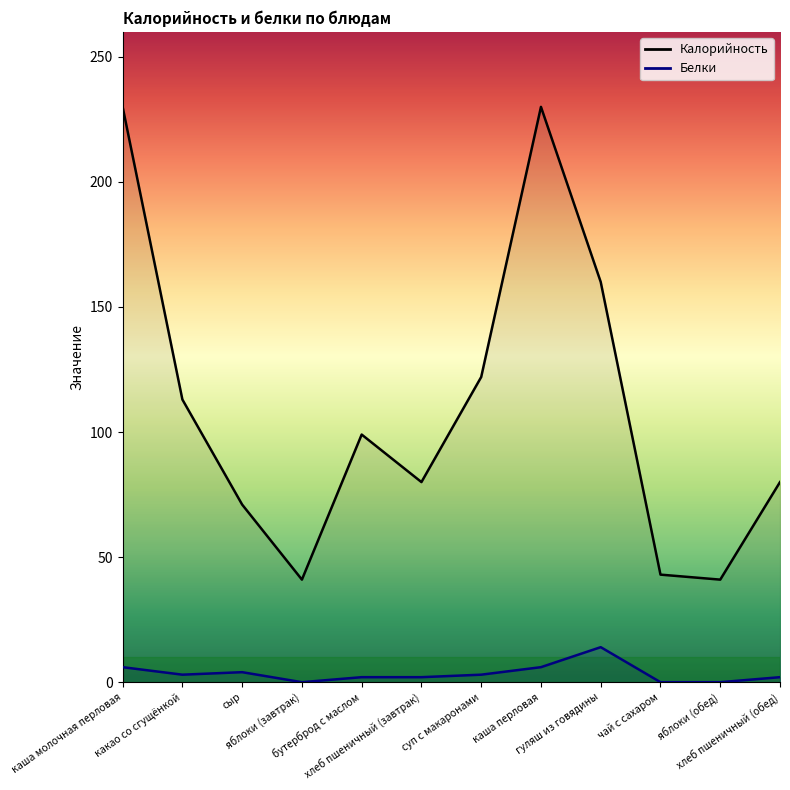

How many values in the Белки series are below 3?

6